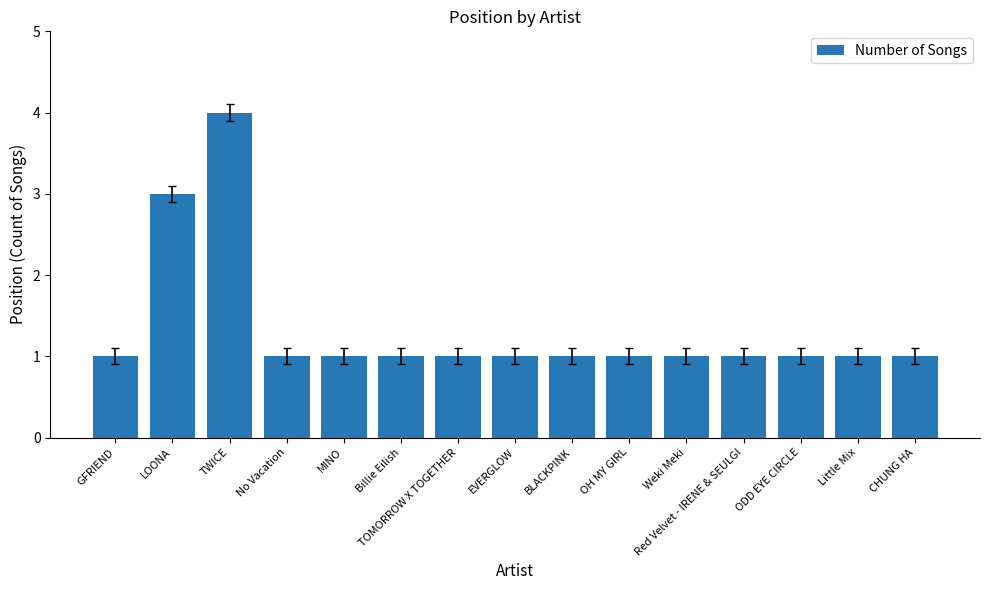

What is the label of the 7th bar from the right?

BLACKPINK